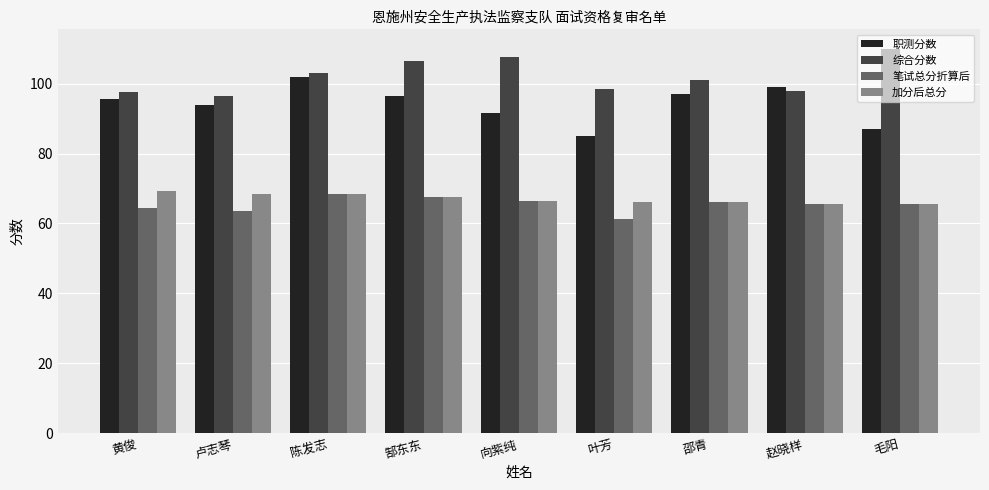

What is the label of the 3rd bar from the left?

陈发志